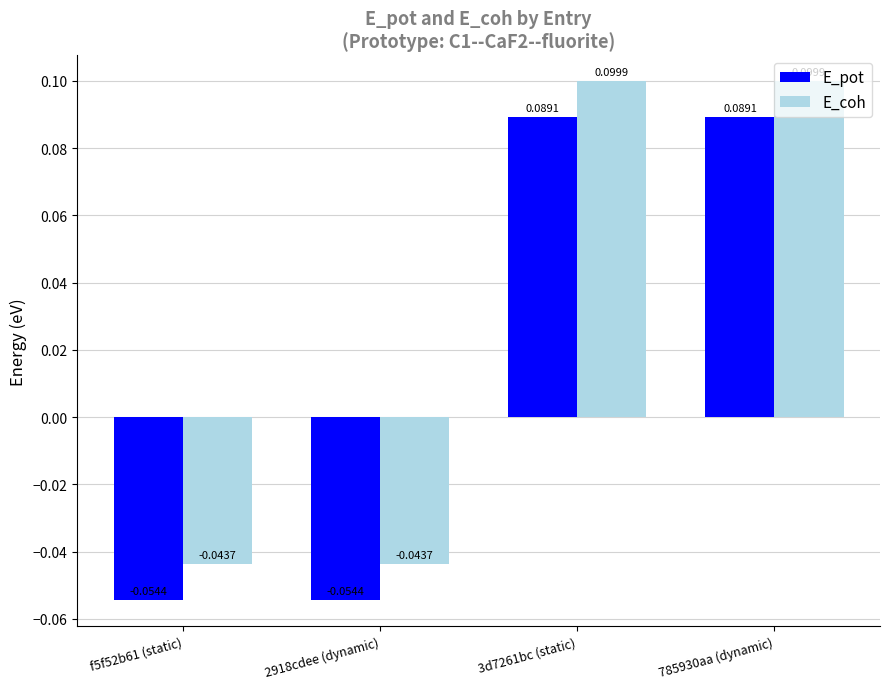

How many values in the E_coh series exceed 0?

2